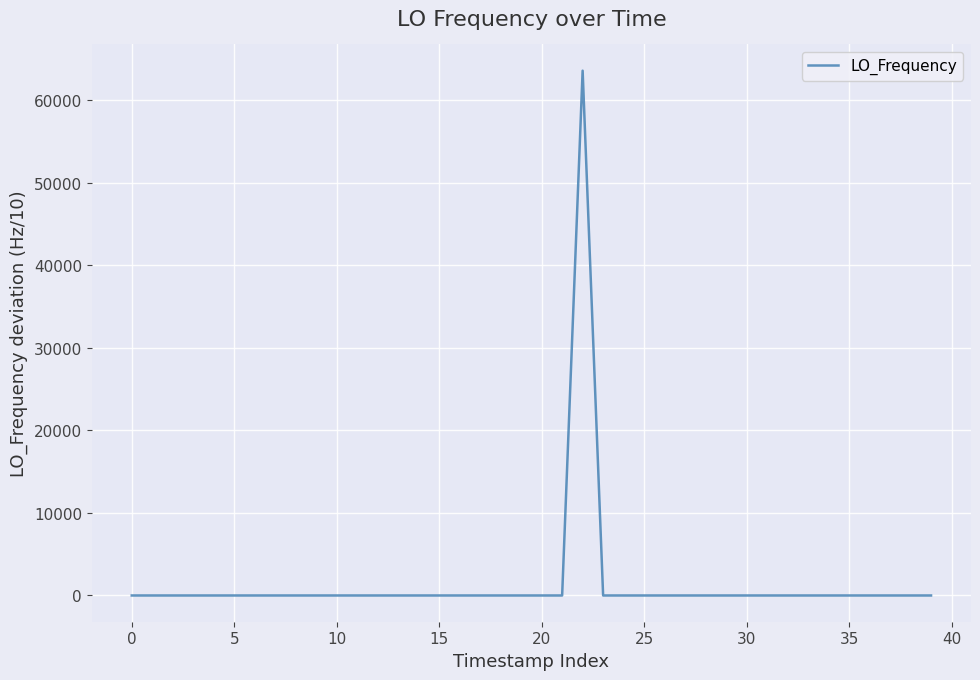

What is the greatest value displayed?

63570.6